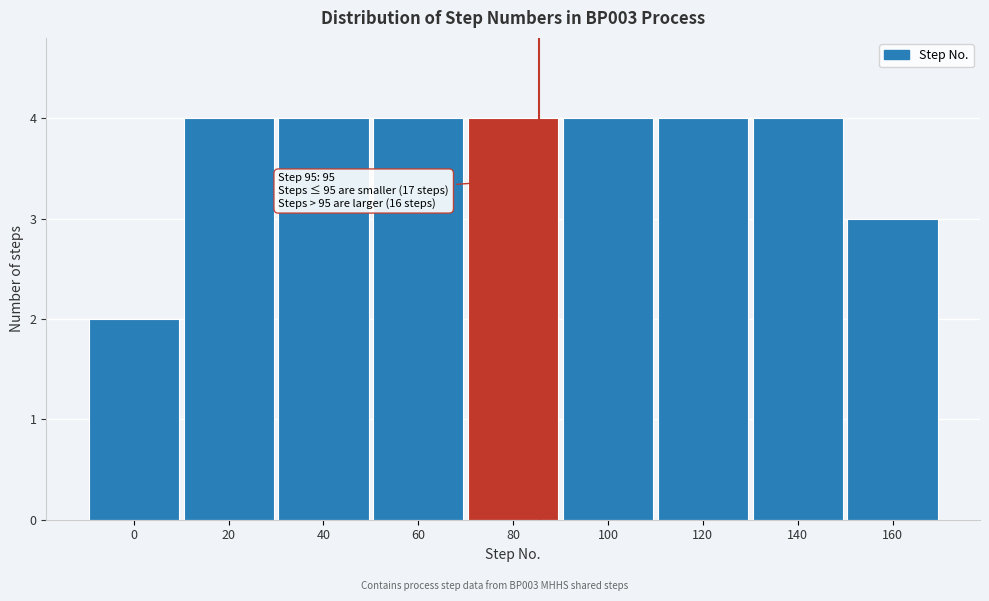

Reading right to left, what are all the values shown in this chart?

3	4	4	4	4	4	4	4	2